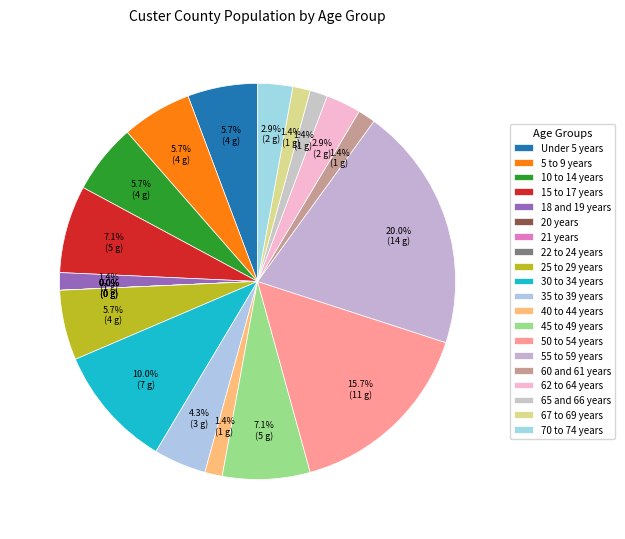

To the nearest percent, what is the difference between the largest and smallest slice percentages?

20%